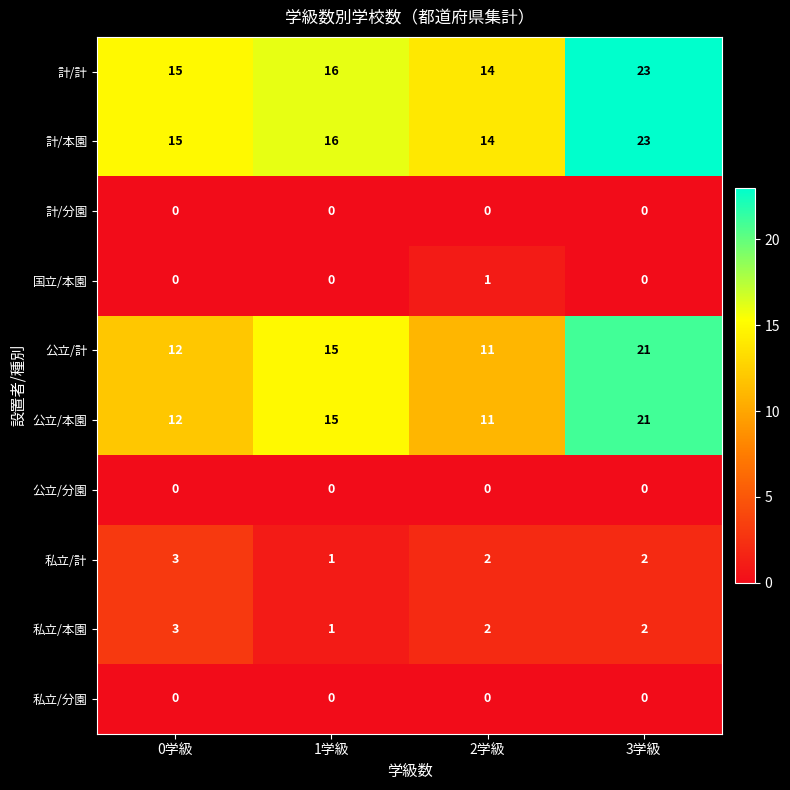

At which category is the sum across all series the highest?

3学級